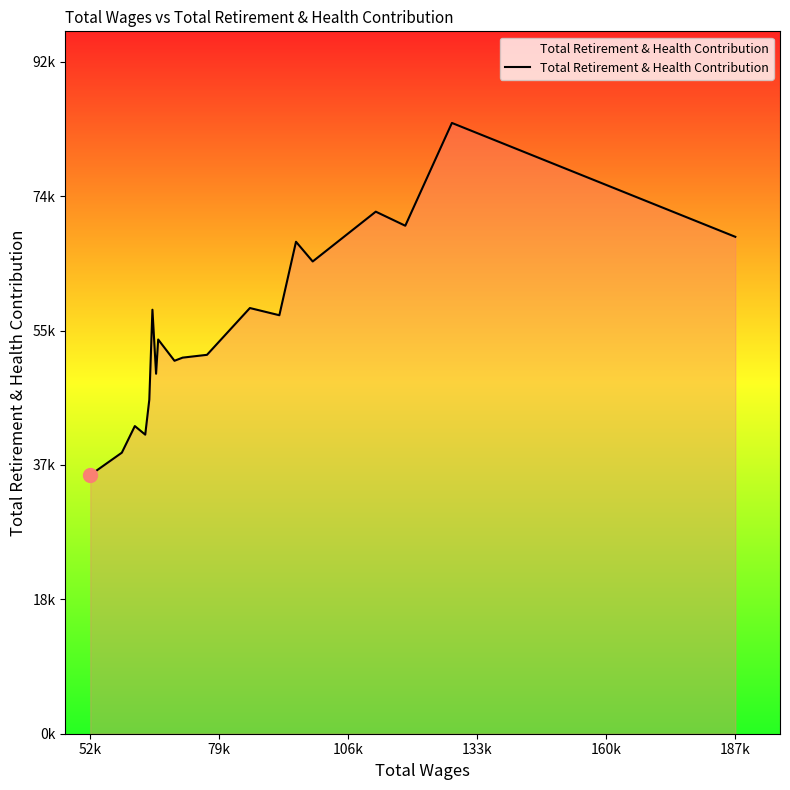

True or false: there are more than 1 points higher than both neighbors.

True